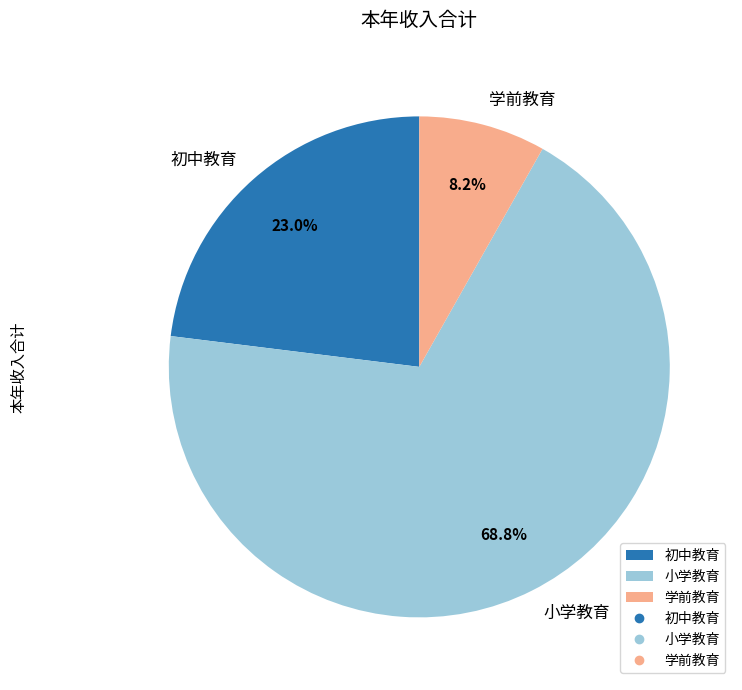

To the nearest percent, what portion does 小学教育 represent?

69%